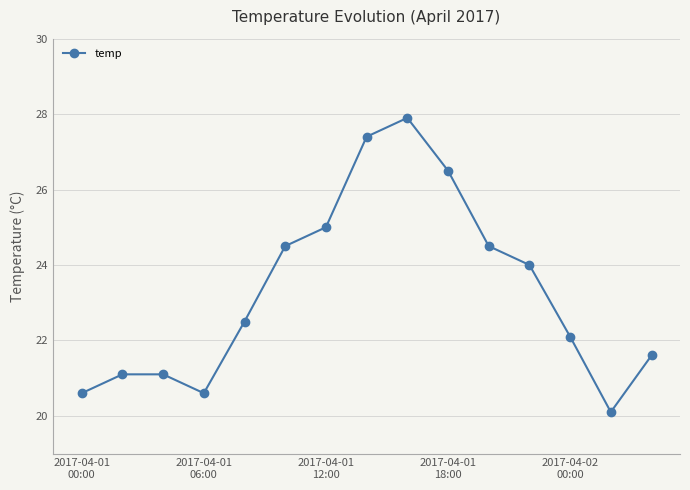

What is the smallest value displayed?

20.1